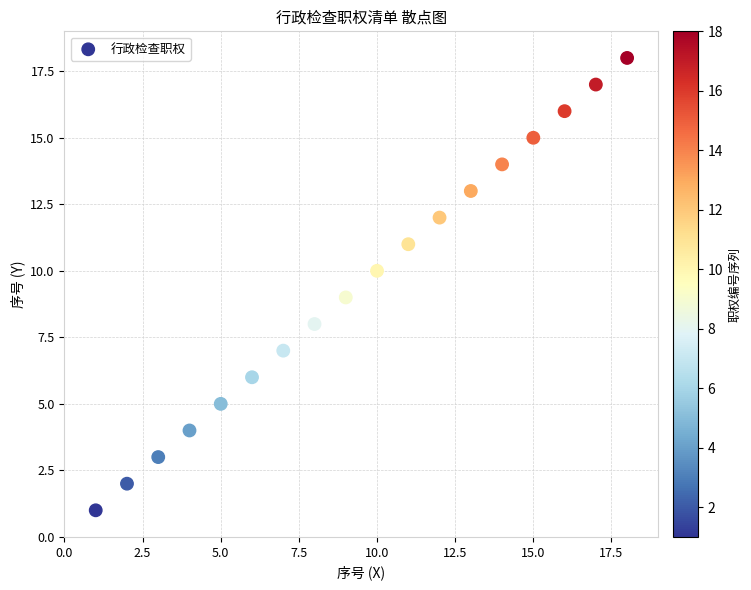

What is the range of X values (max minus min)?

17